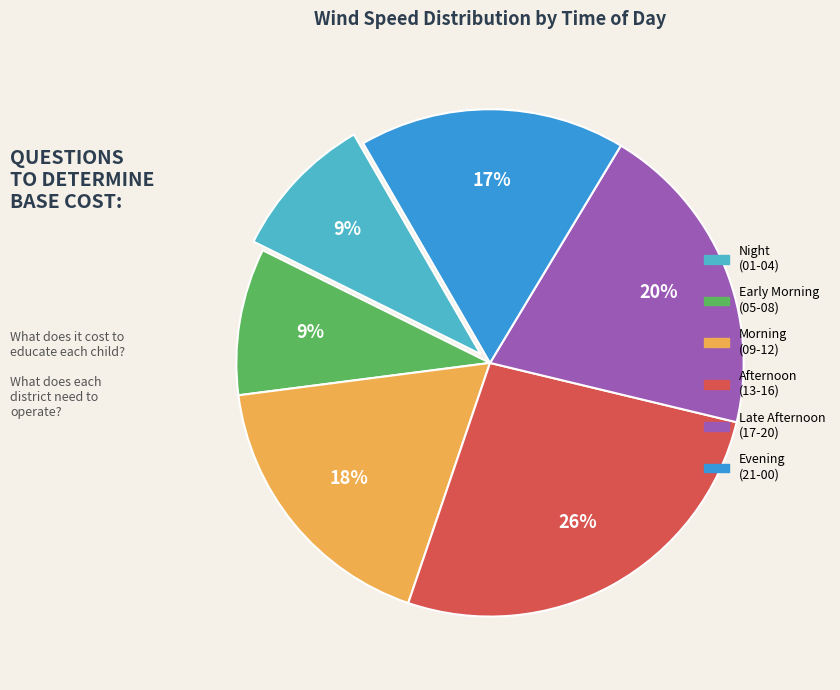

To the nearest percent, what is the average slice percentage?

17%